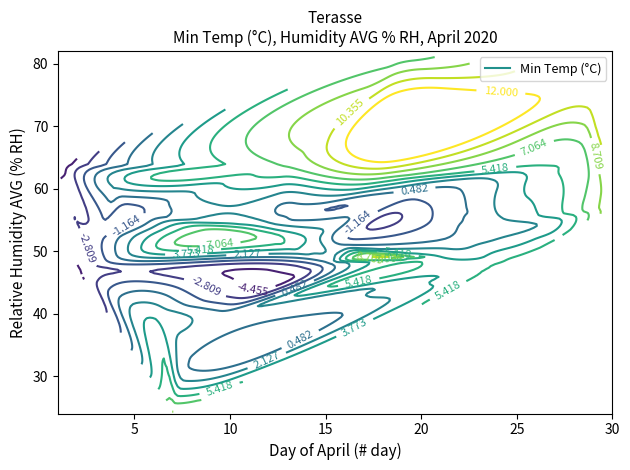

At how many categories does at least one series exceed 64?

2